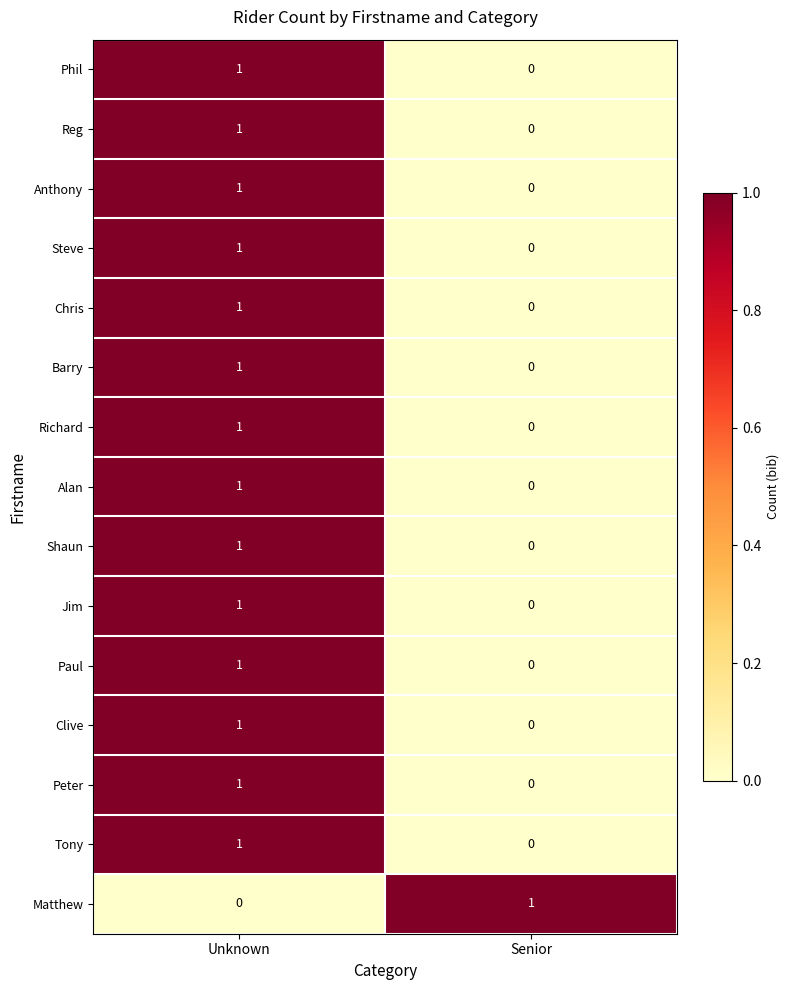

The Alan series shows 0 at Senior. True or false?

True